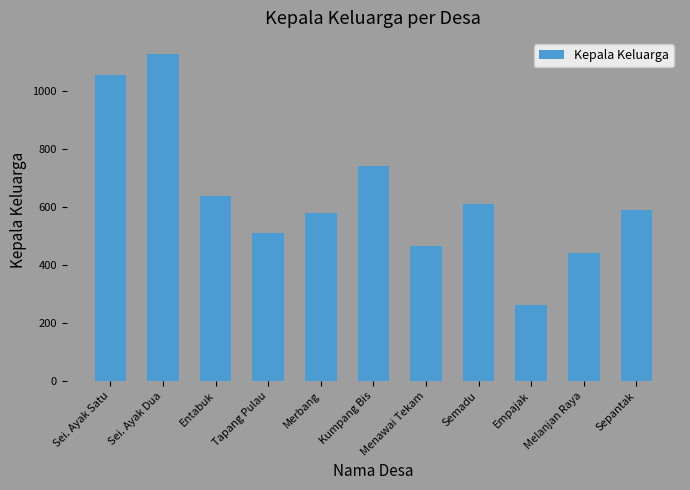

Reading left to right, extract all data points from this chart.

Sei. Ayak Satu=1056	Sei. Ayak Dua=1128	Entabuk=639	Tapang Pulau=512	Merbang=580	Kumpang Bis=742	Menawai Tekam=466	Semadu=611	Empajak=262	Melanjan Raya=442	Sepantak=589